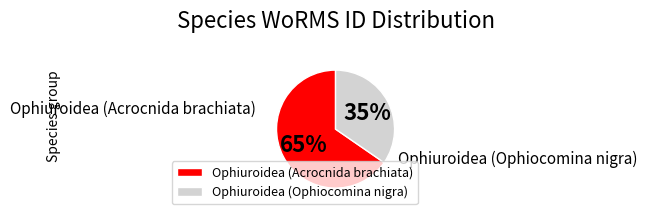

How many slices are in this pie chart?

2